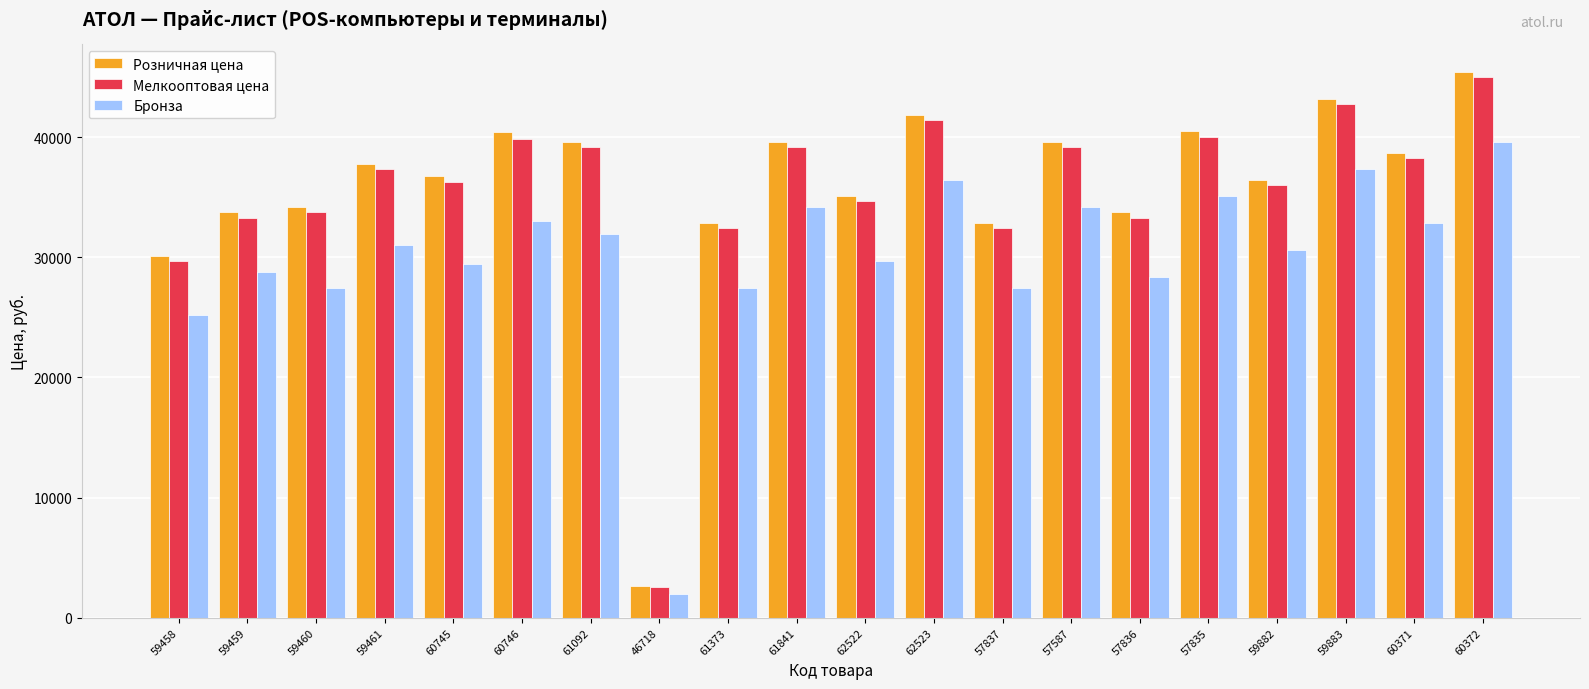

How many categories are shown in the chart?

20